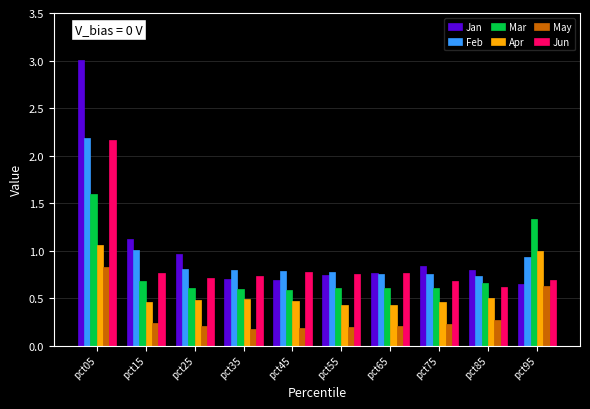

Which series changed the most between pct15 and pct75?

Jan